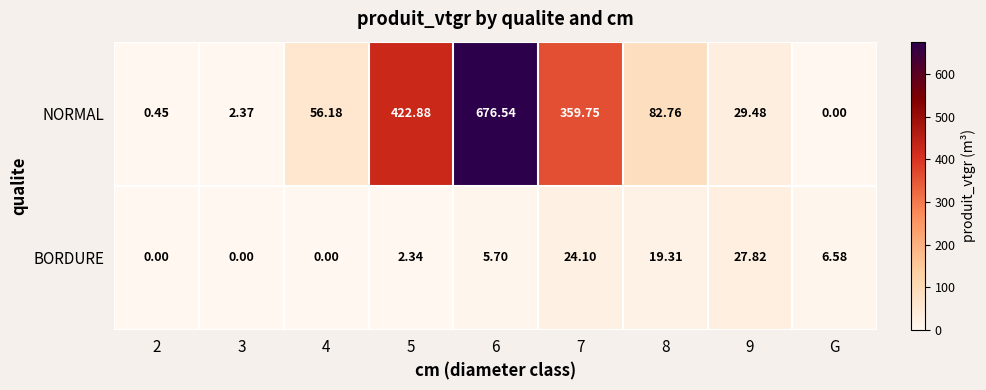

Rank the series at 2 from lowest to highest value.

BORDURE, NORMAL